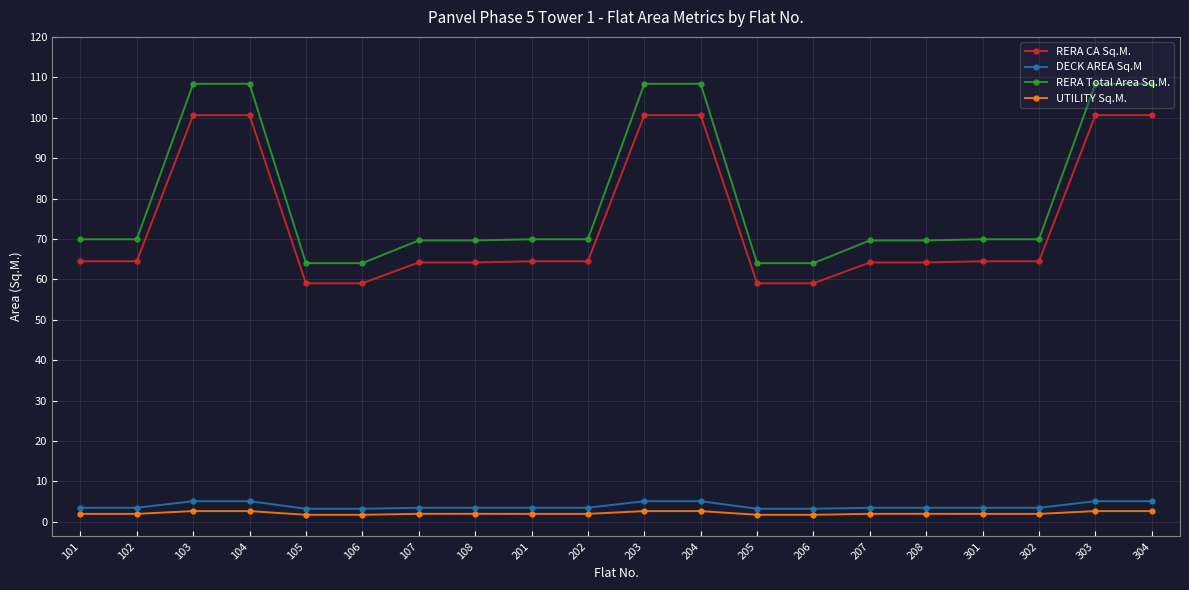

How many lines are shown in the chart?

4